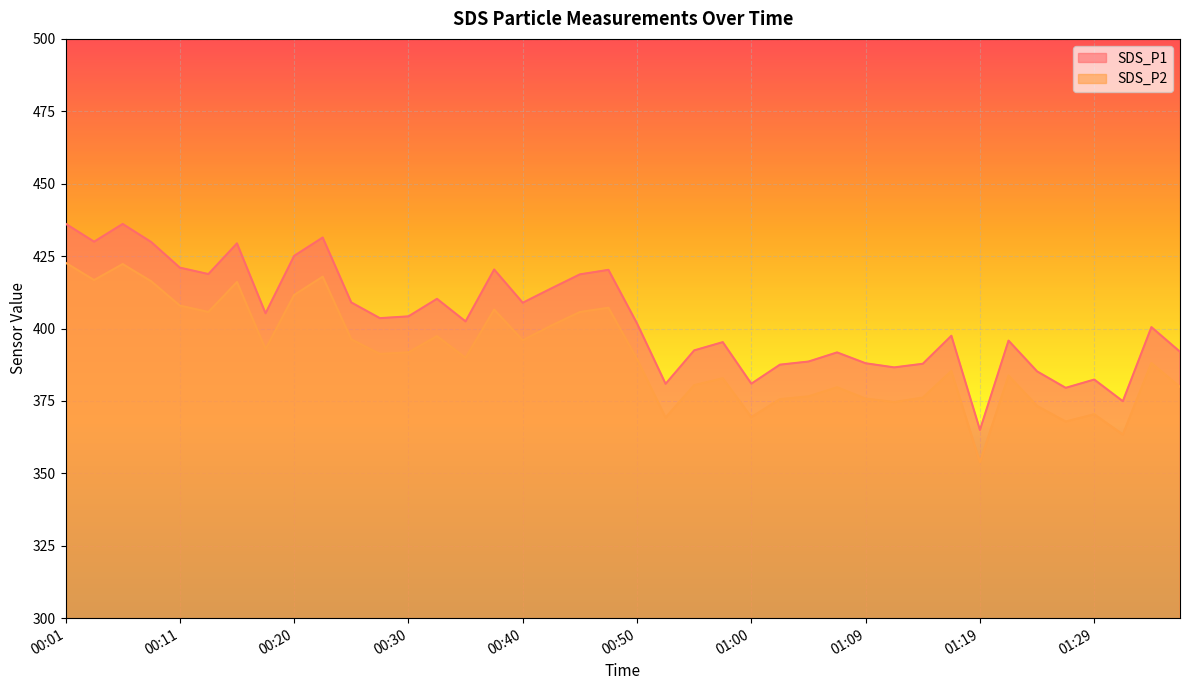

True or false: SDS_P2 and SDS_P1 cross at least once.

False